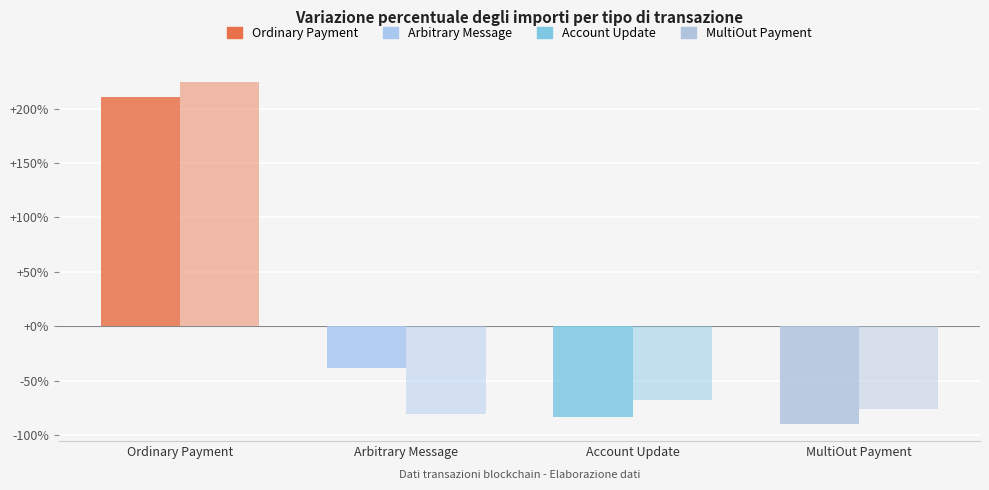

How many categories are shown in the chart?

4